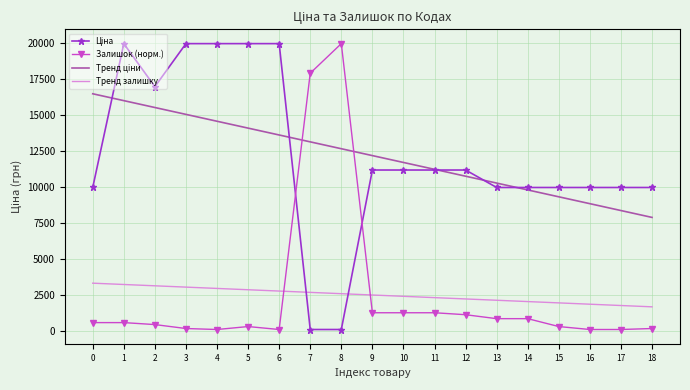

At which label does Залишок (норм.) reach its peak?

8